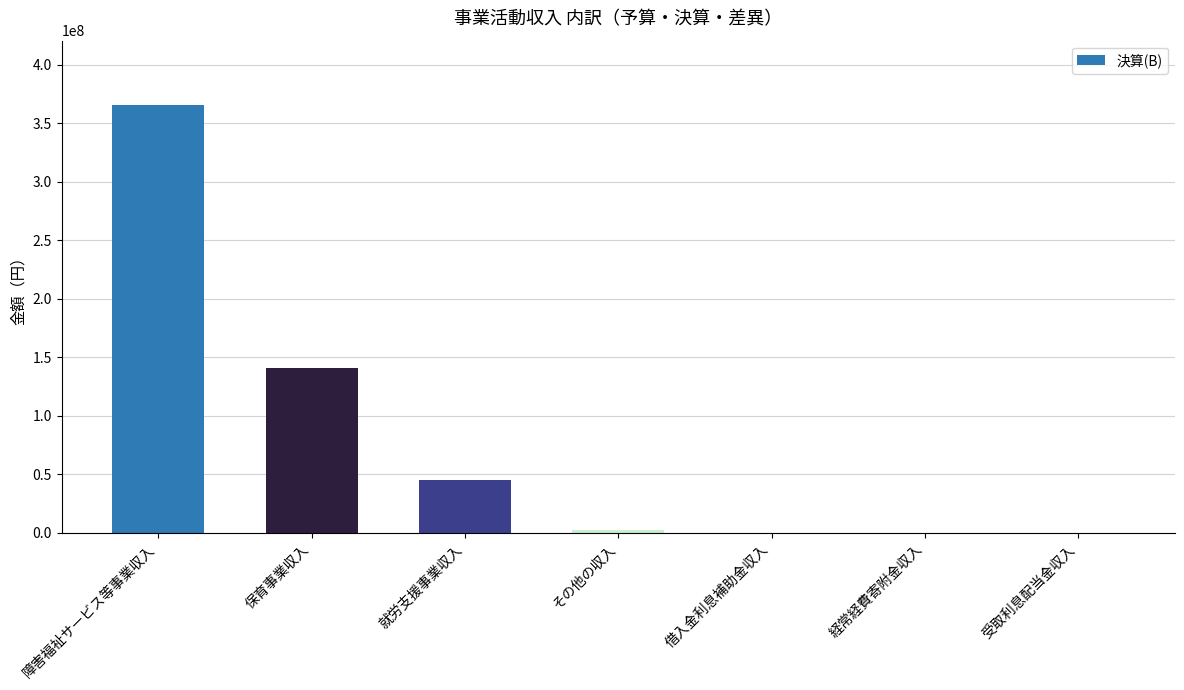

What is the greatest value displayed?

365788707